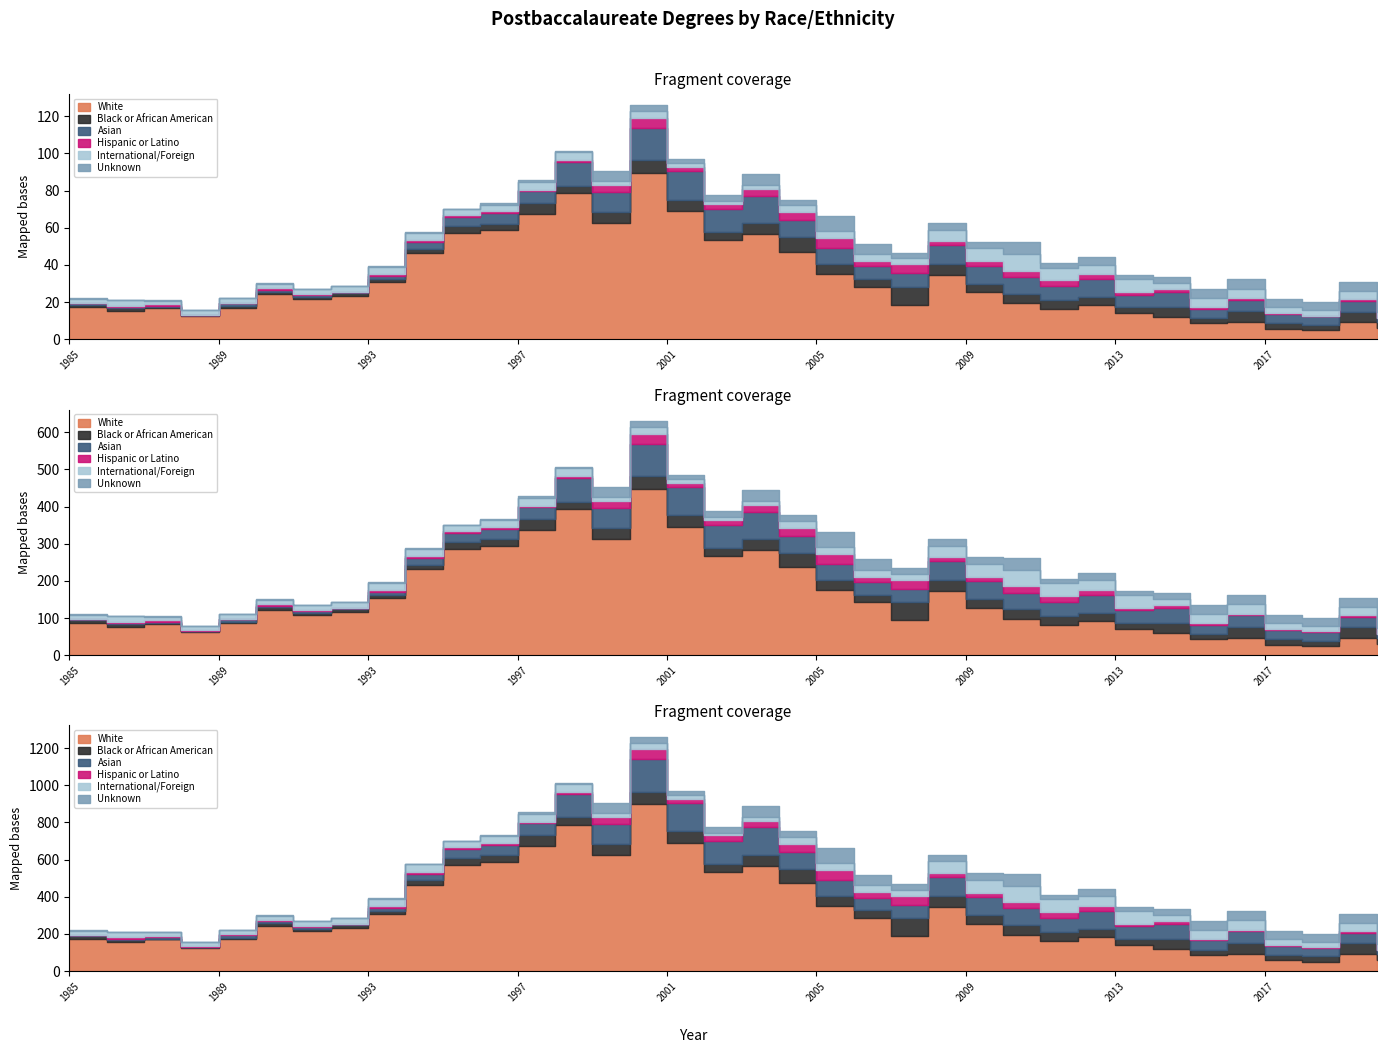

Rank the series at 2019 from lowest to highest value.

Hispanic or Latino, International/Foreign, Unknown, Black or African American, Asian, White